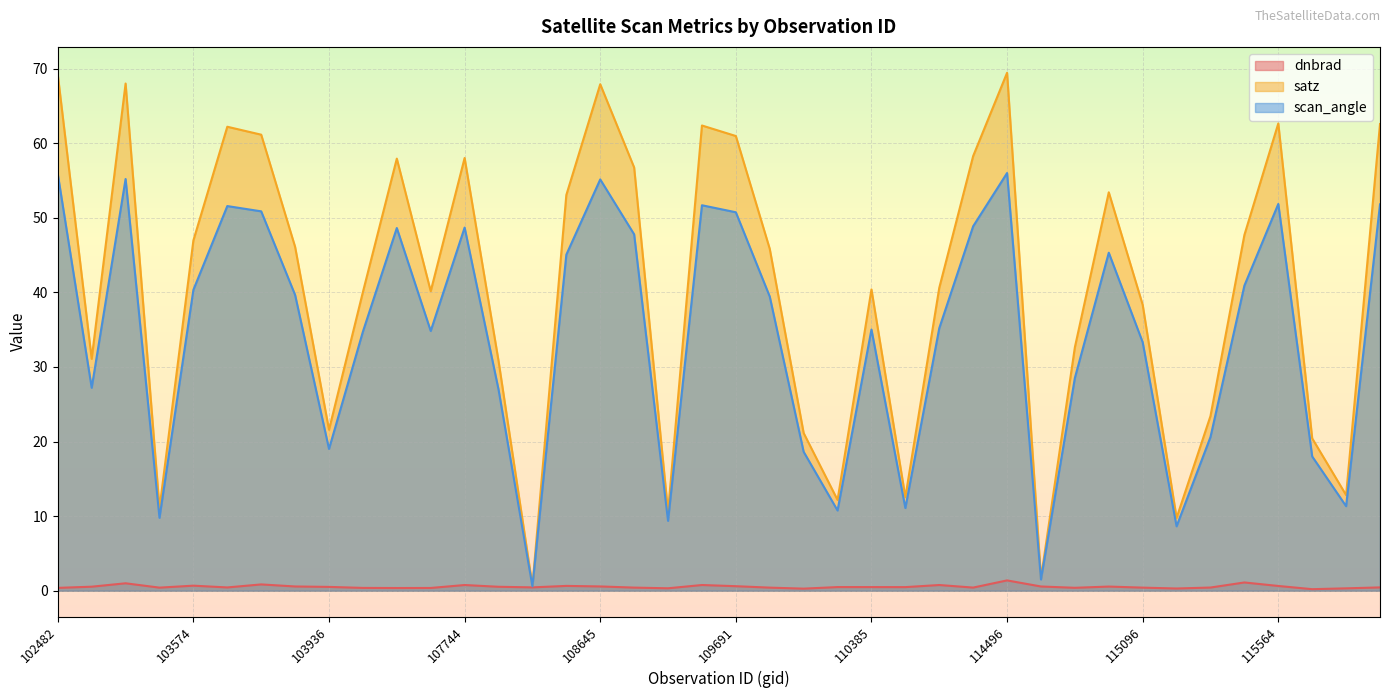

How many data points does each series have?

40